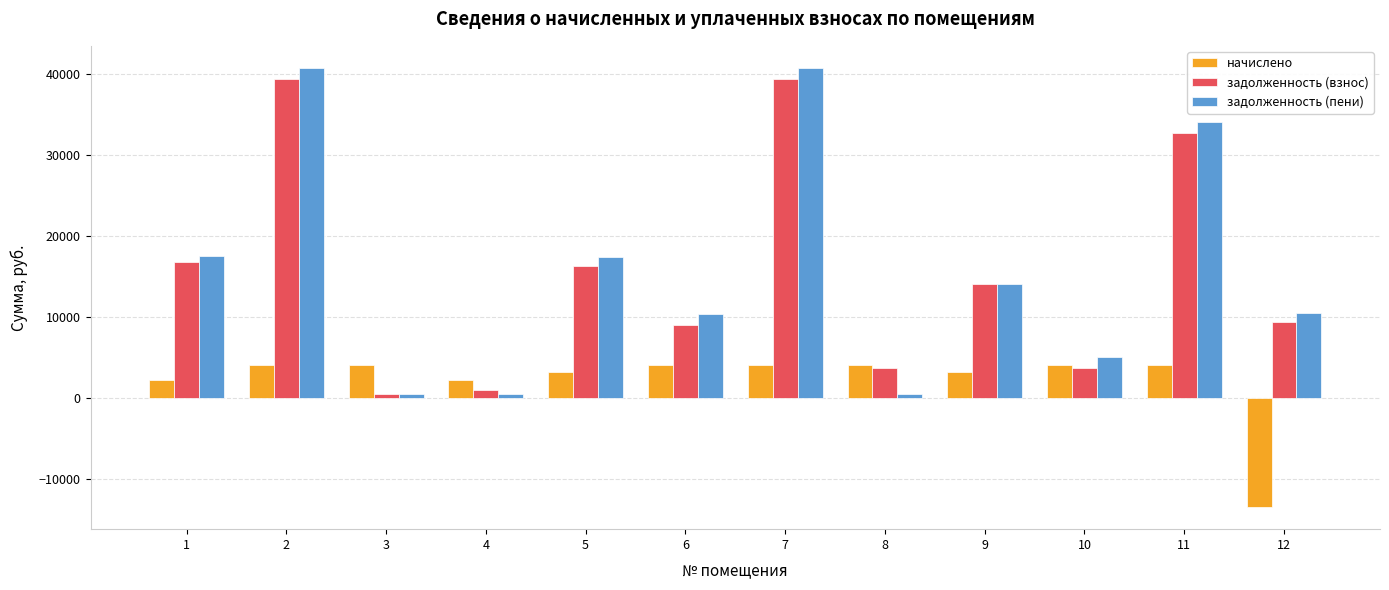

How many bars are there in total?

36